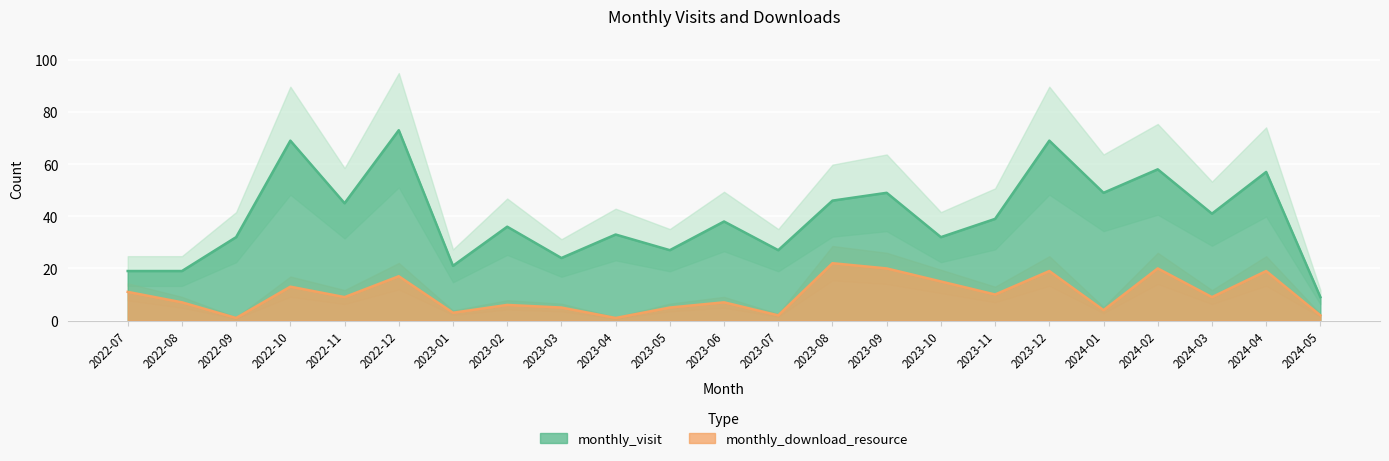

How many interior local valleys does the monthly_visit series have?

8